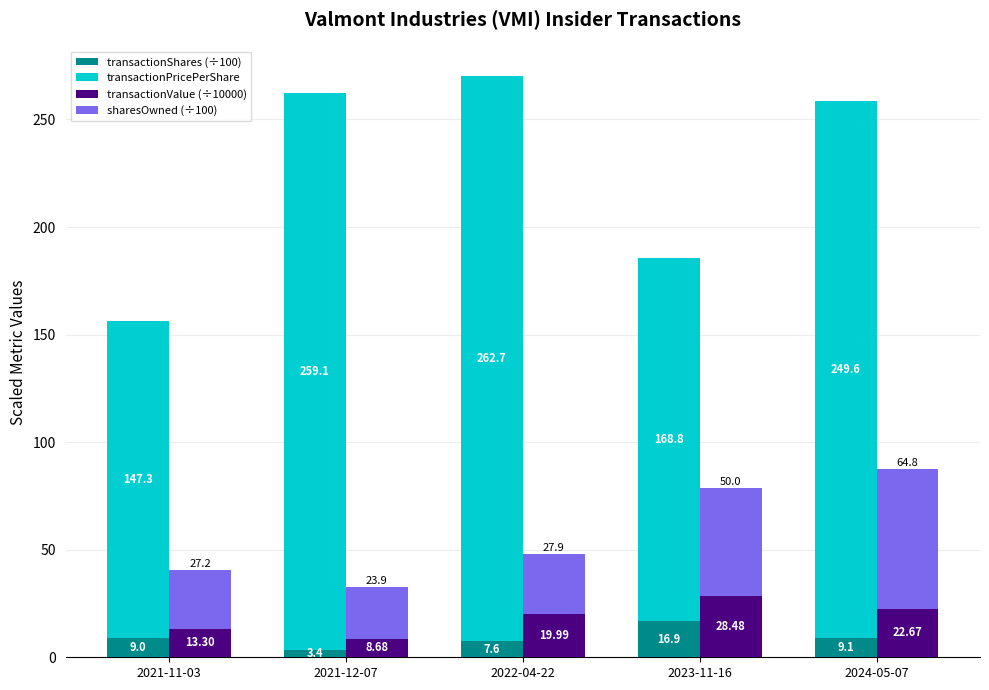

Rank the series at 2021-11-03 from highest to lowest value.

transactionPricePerShare, sharesOwned (÷100), transactionValue (÷10000), transactionShares (÷100)